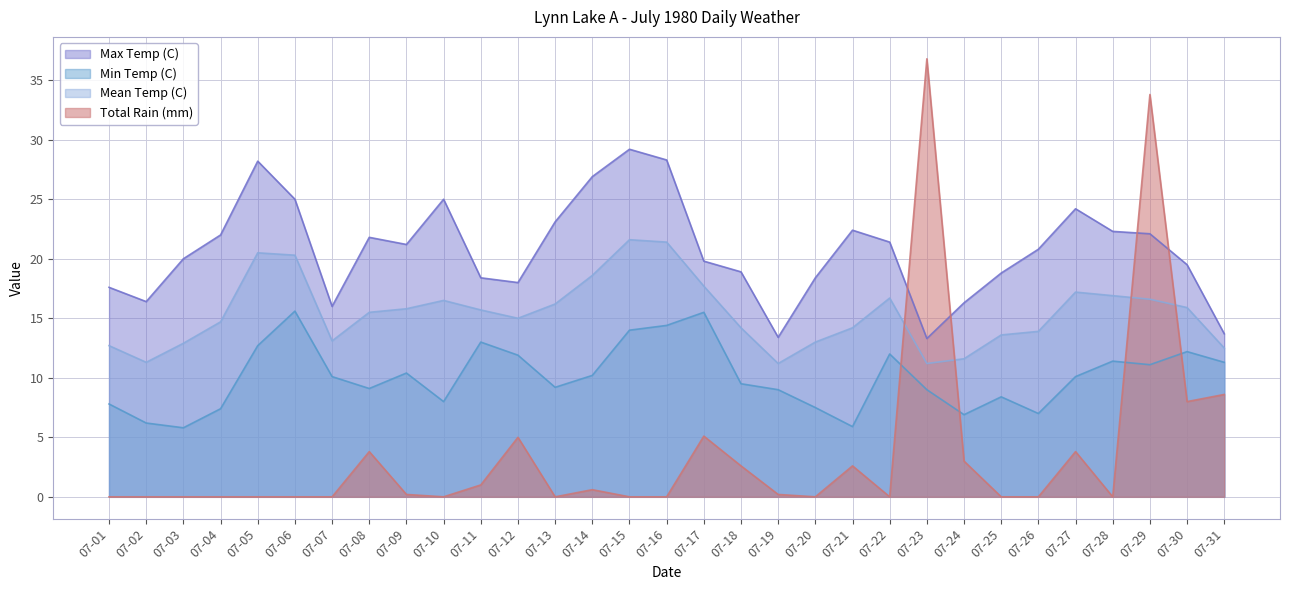

At how many categories does at least one series exceed 28?

5